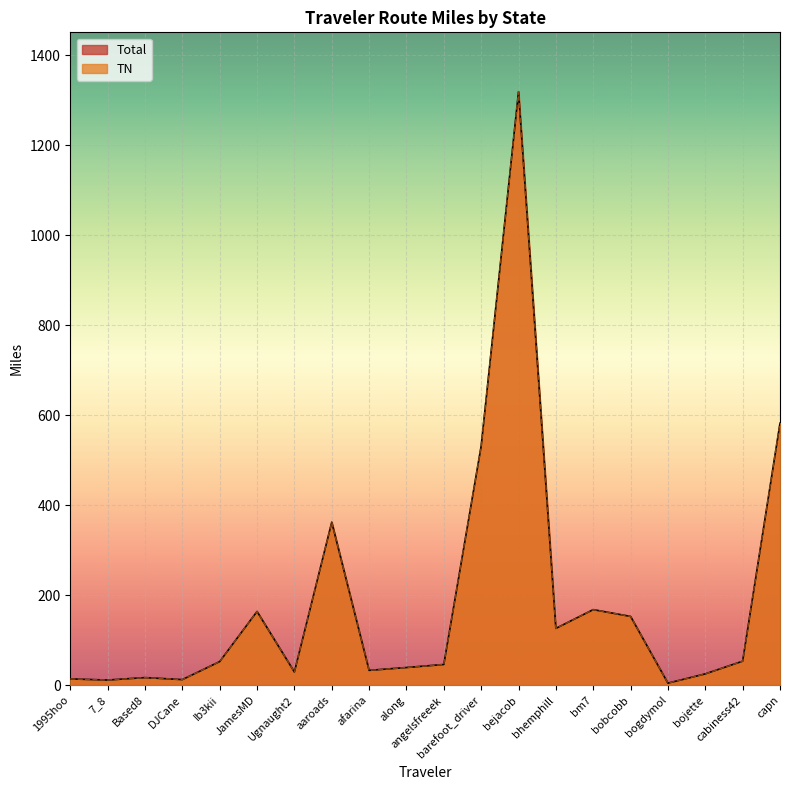

The TN series shows 12.4 at DJCane. True or false?

True